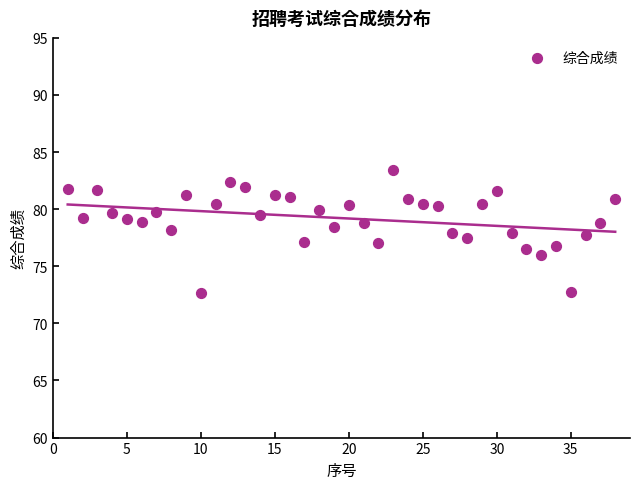

What is the range of X values (max minus min)?

37.0